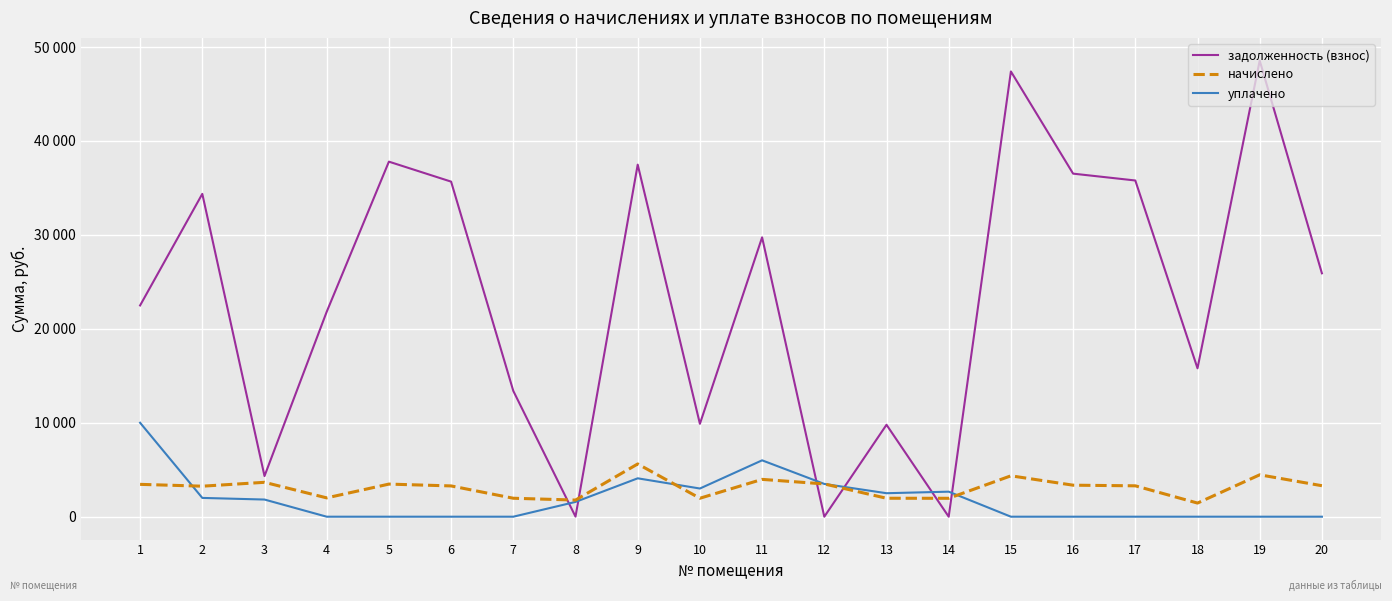

Does the chart display data point markers on the line(s)?

No